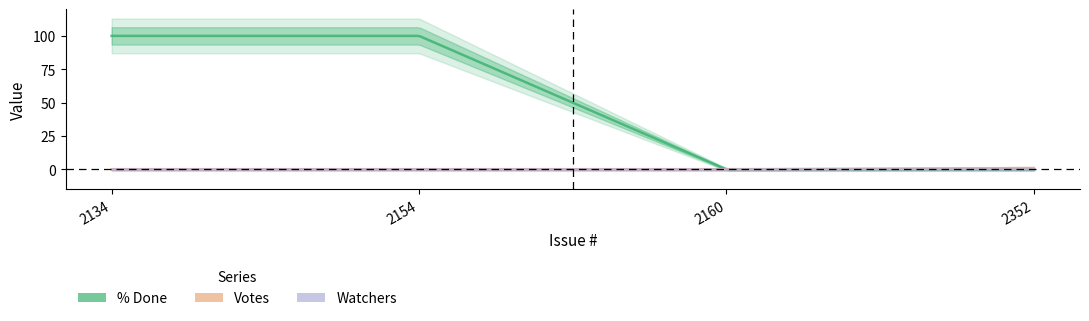

True or false: Votes has more than 1 points higher than both neighbors.

False